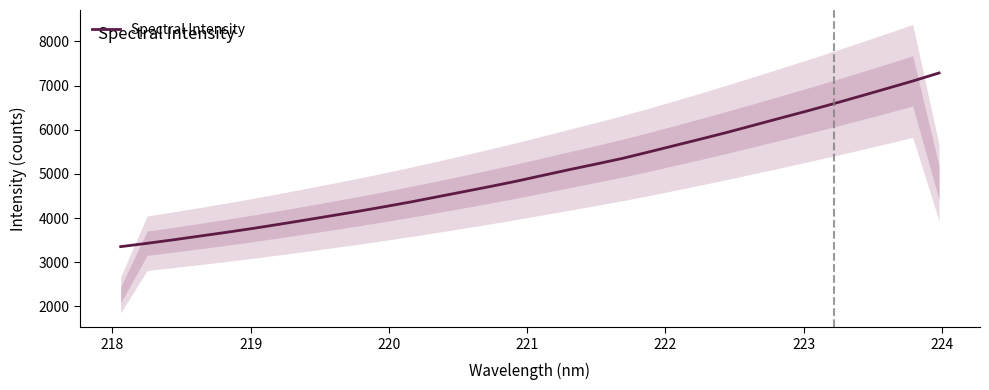

How many data points are less than 4968?

16